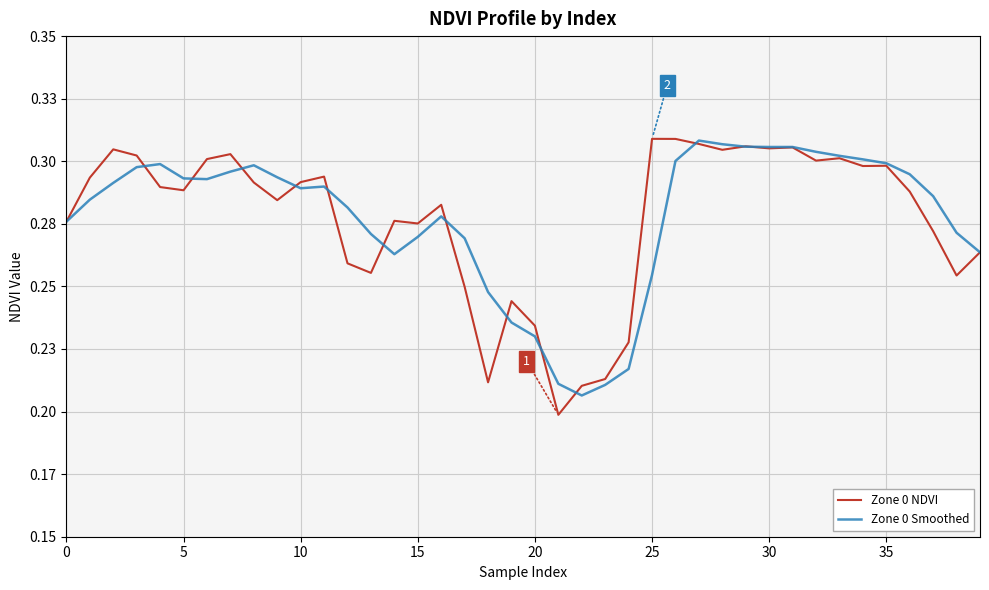

Which series ends up on top after the final intersection of Zone 0 NDVI and Zone 0 Smoothed?

Zone 0 Smoothed